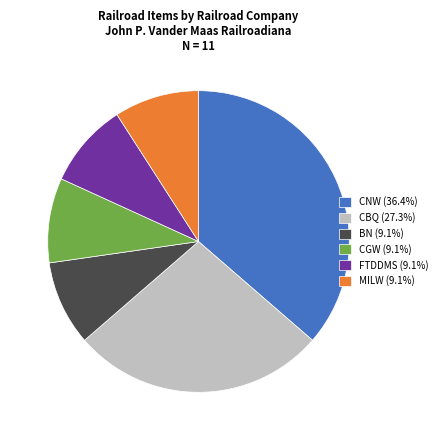

The MILW slice represents 9% of the pie. True or false?

True